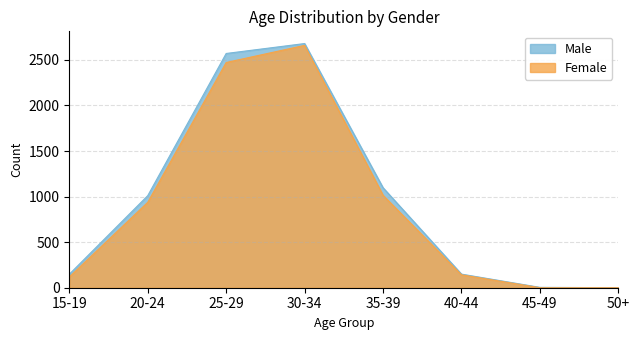

Which series has the largest range (max minus min)?

Male